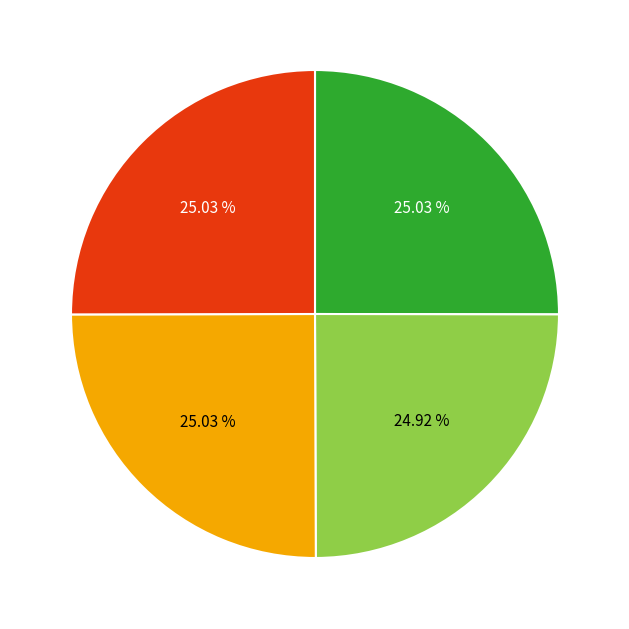

Count the number of slices in the pie.

4